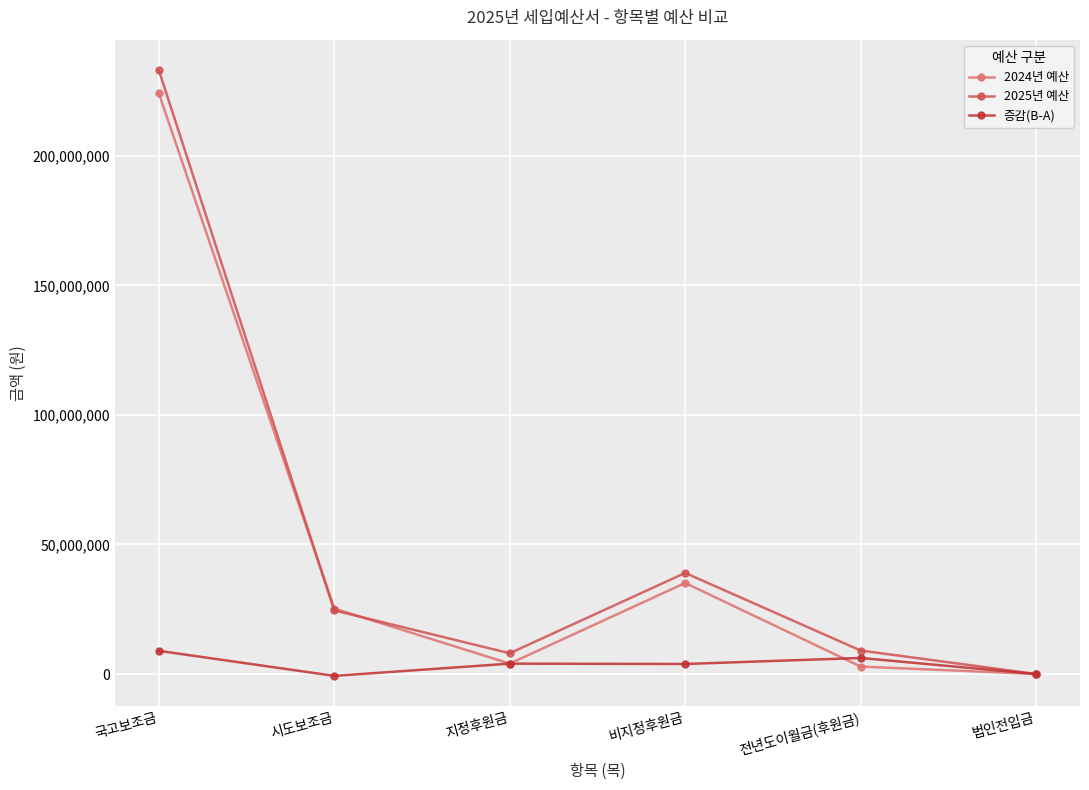

Which series has the widest spread of values?

2025년 예산